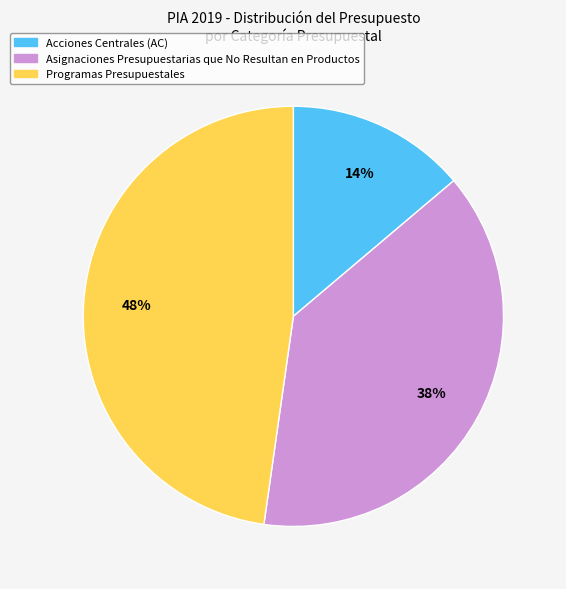

What is the largest slice in the pie chart?

Programas Presupuestales